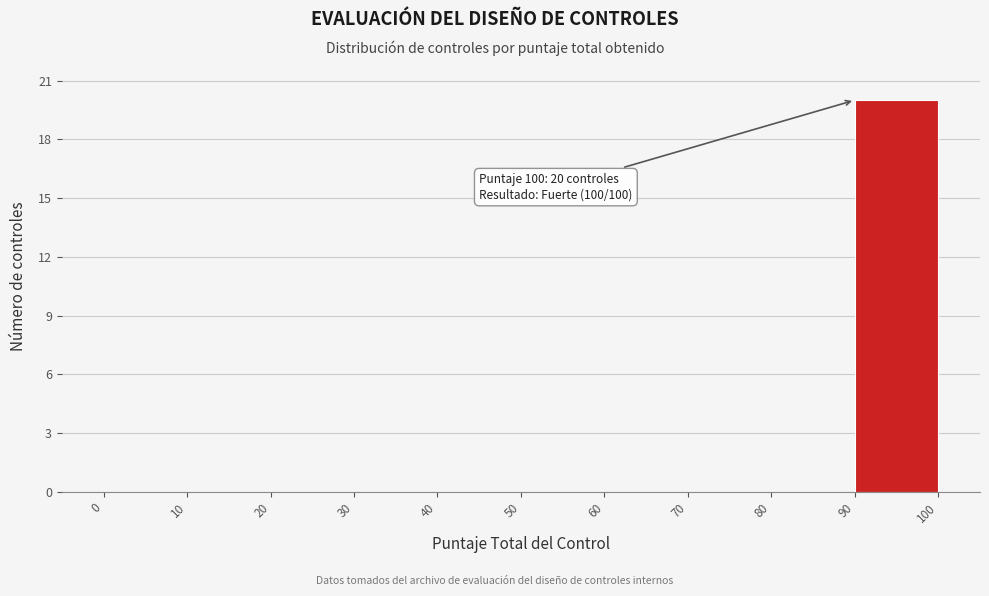

Over which range of the x-axis is the bar tallest?

90 to 100